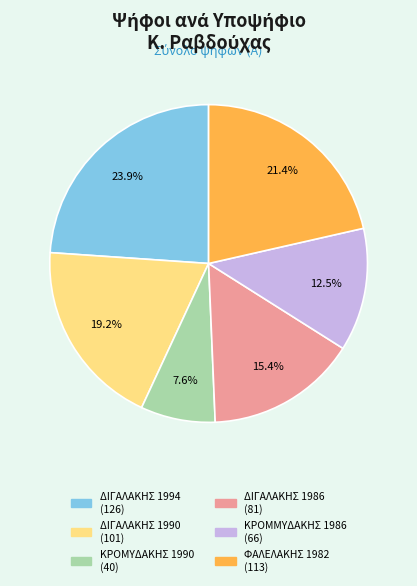

To the nearest percent, what is the difference between the ΔΙΓΑΛΑΚΗΣ 1990 and ΦΑΛΕΛΑΚΗΣ 1982 slice percentages?

2%